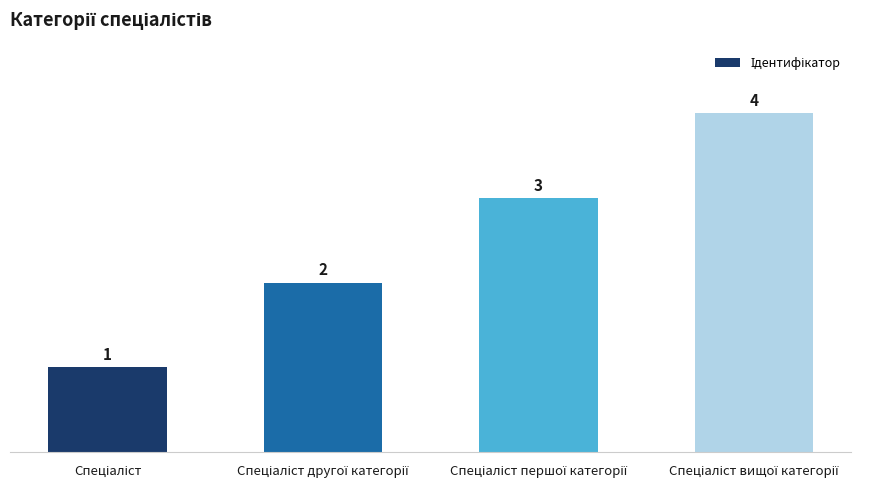

What is the sum of all values?

10